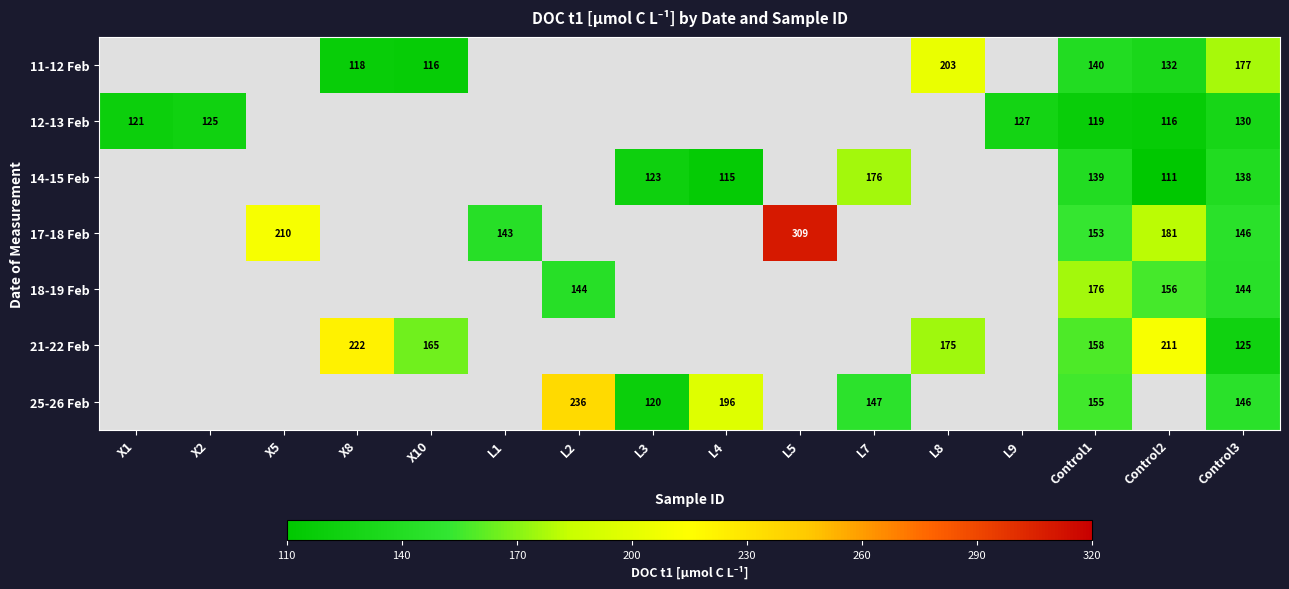

Is the value of 18-19 Feb at L2 greater than the value of 21-22 Feb at X10?

No